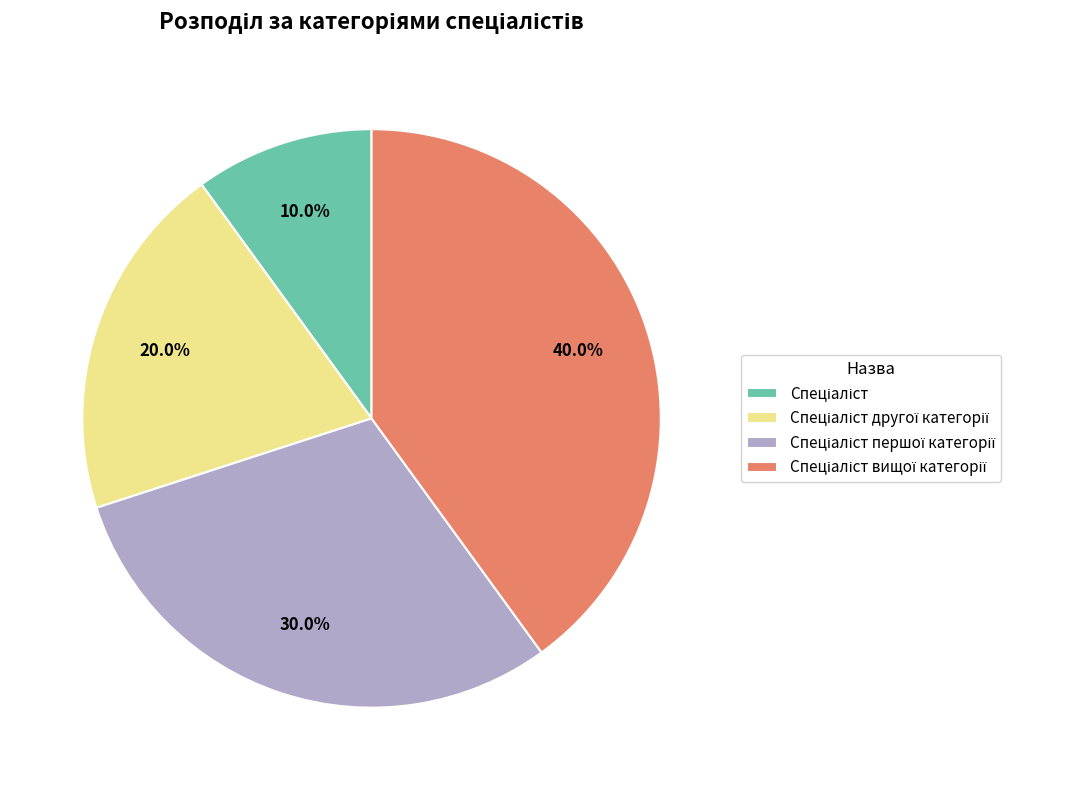

Does any single category account for the majority?

No